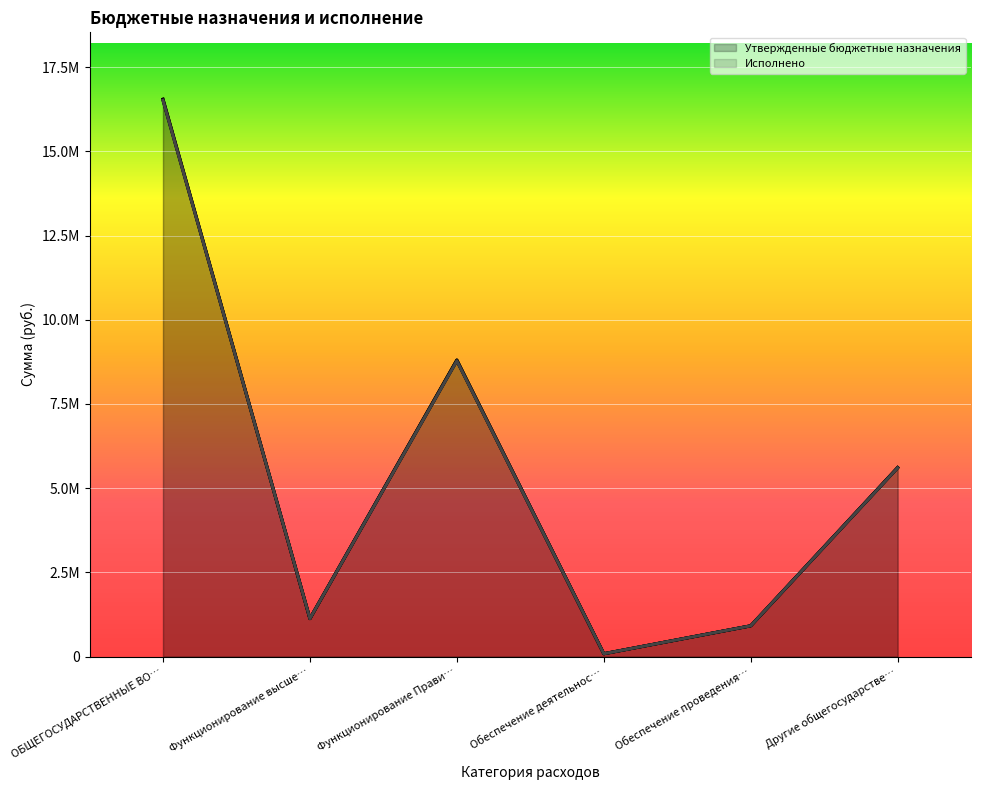

At how many categories does at least one series exceed 2481141?

3